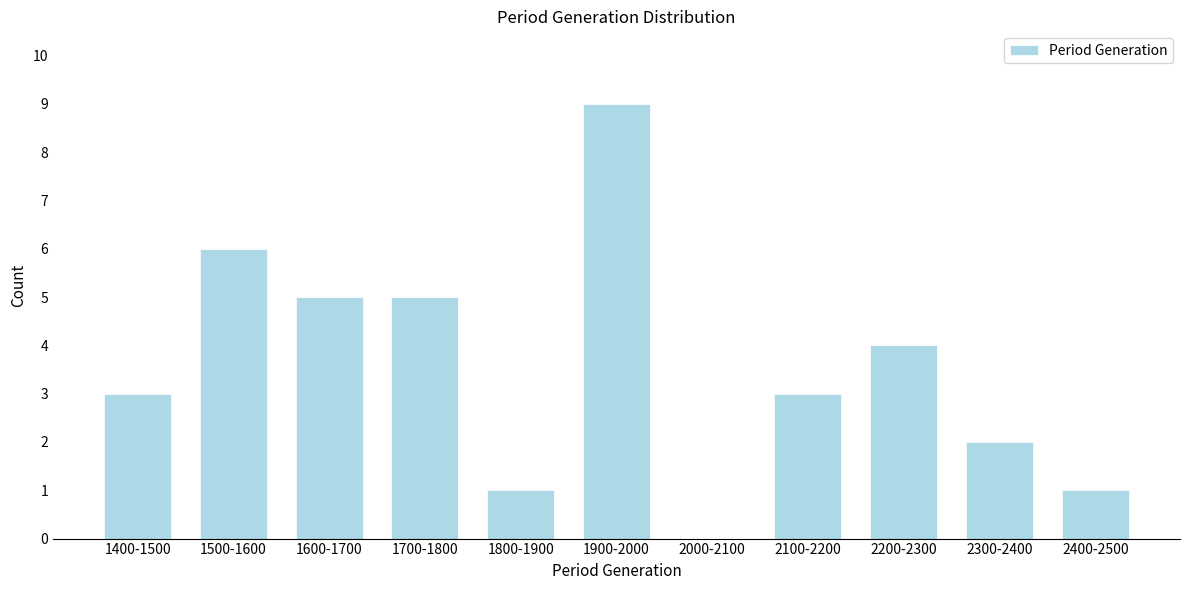

Reading left to right, list all the values displayed in this chart.

1400-1500=3	1500-1600=6	1600-1700=5	1700-1800=5	1800-1900=1	1900-2000=9	2000-2100=0	2100-2200=3	2200-2300=4	2300-2400=2	2400-2500=1